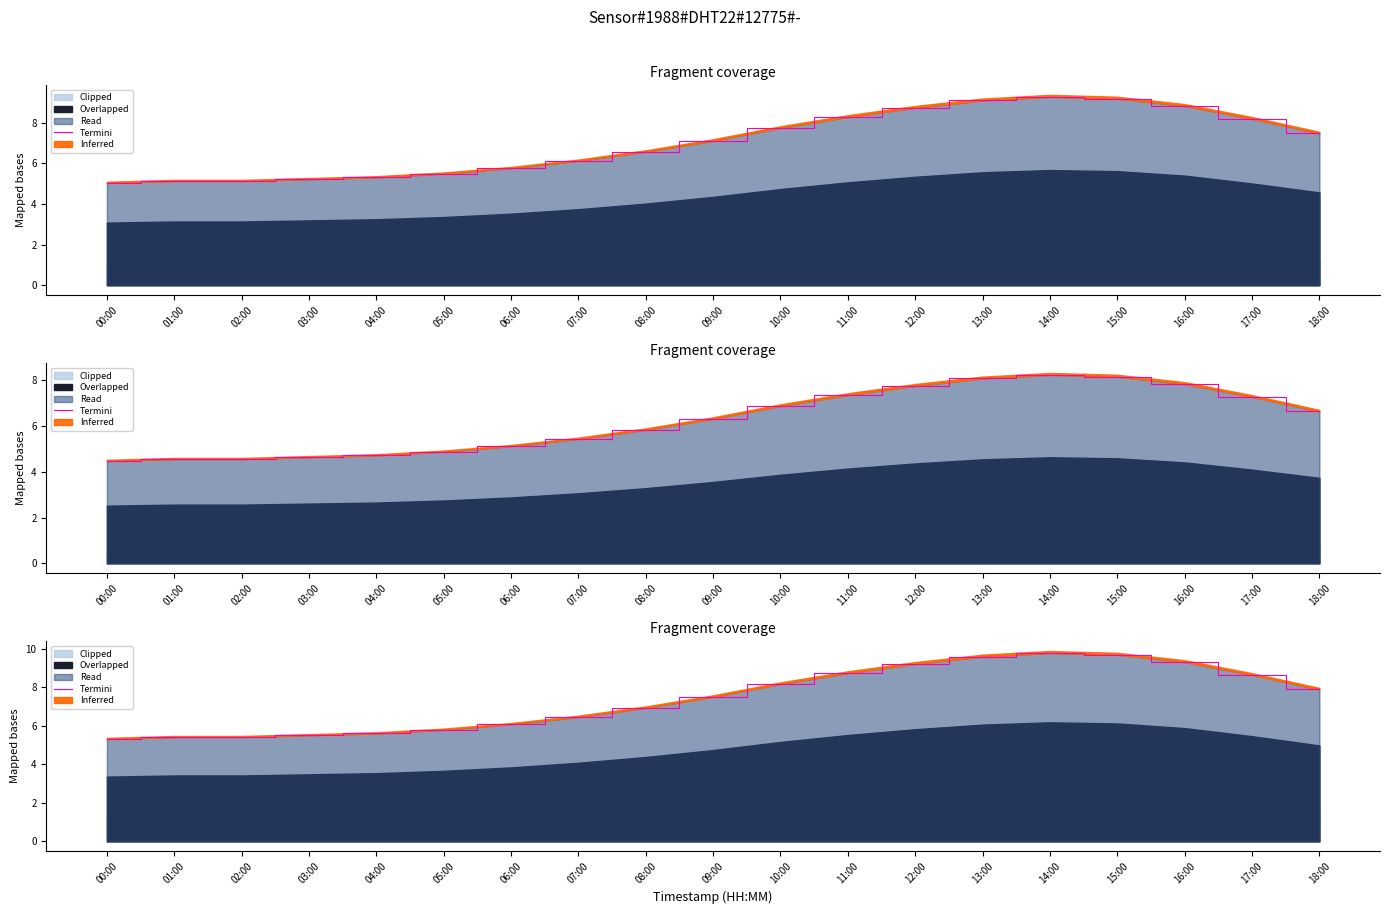

At which category does the data reach its first local peak?

14:00